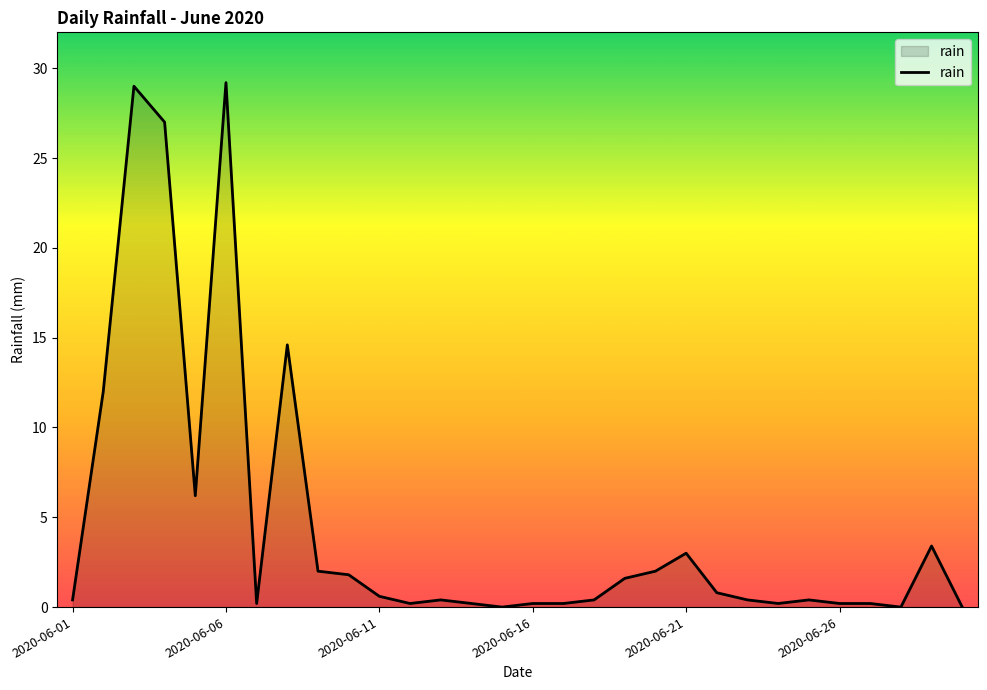

What is the maximum value shown in the chart?

29.2